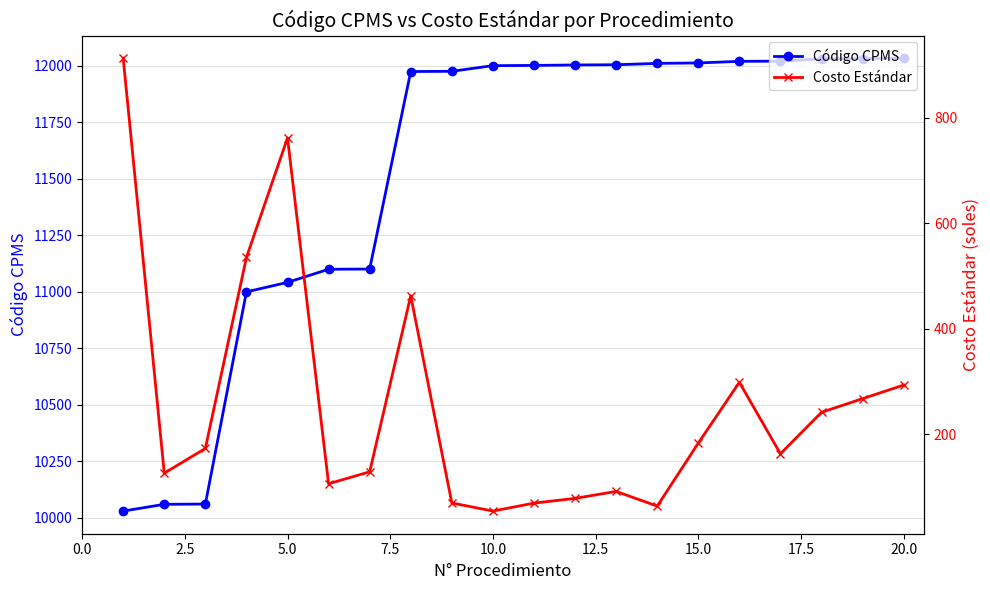

What is the minimum value for Código CPMS?

10030